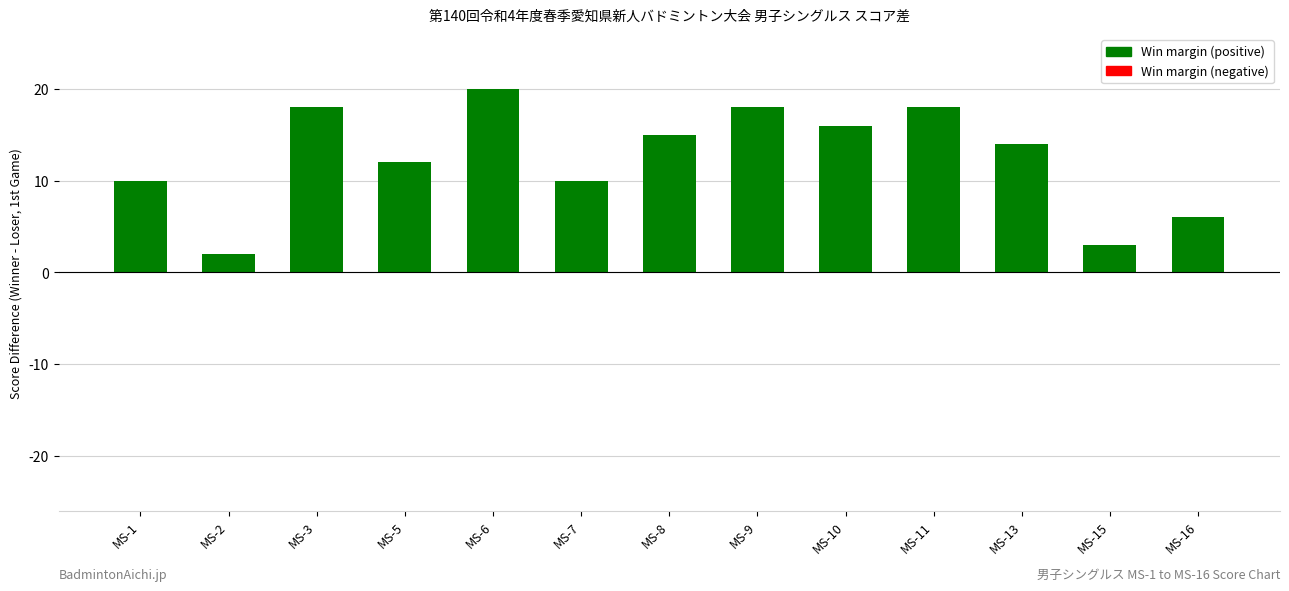

Reading left to right, transcribe all the data shown in this chart.

MS-1=10	MS-2=2	MS-3=18	MS-5=12	MS-6=20	MS-7=10	MS-8=15	MS-9=18	MS-10=16	MS-11=18	MS-13=14	MS-15=3	MS-16=6